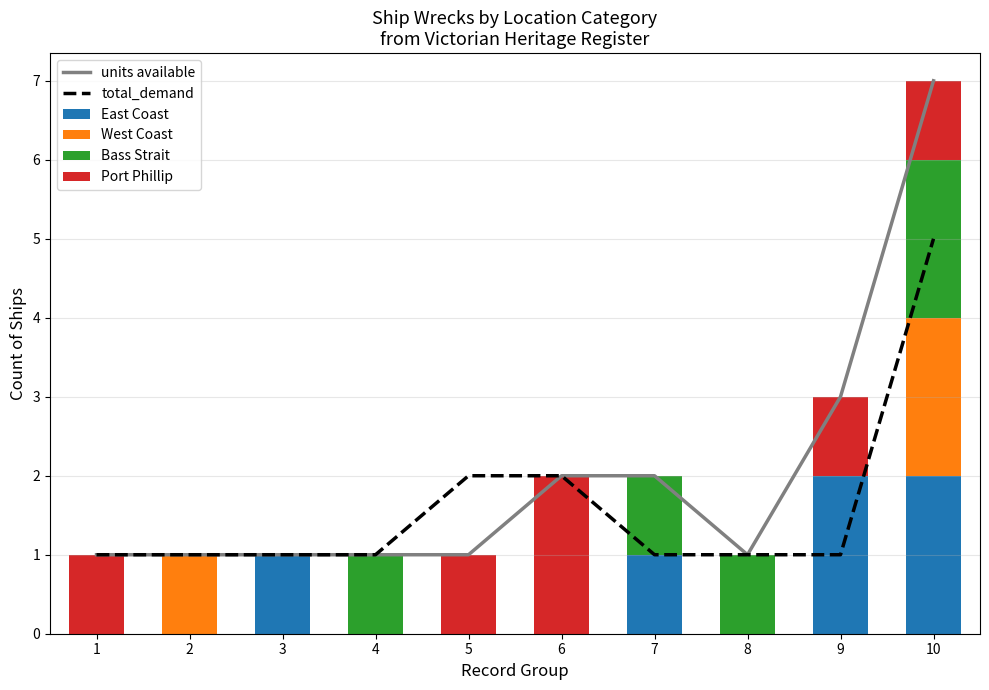

At which category does the chart reach its minimum across all series?

1